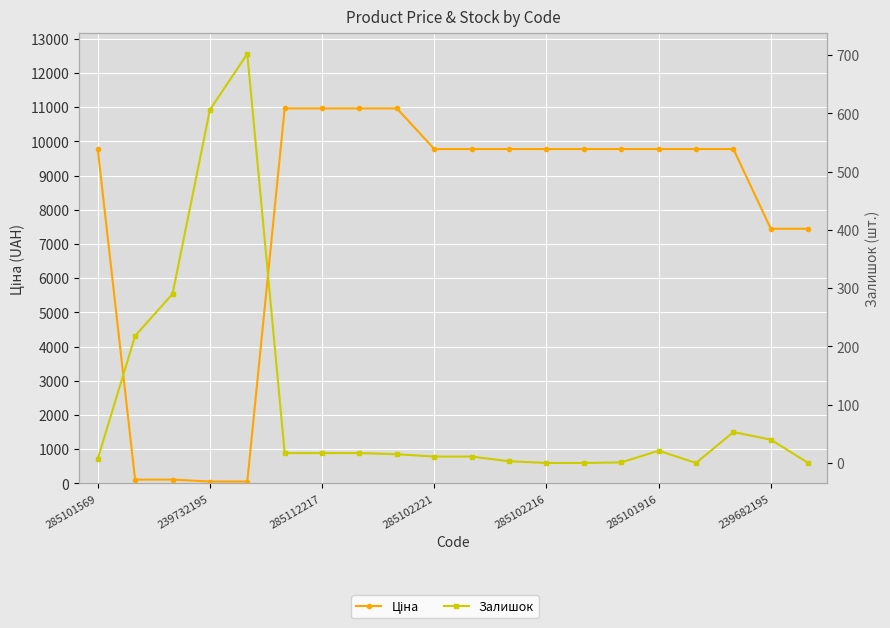

List the series in order of their peak value, highest first.

Ціна, Залишок